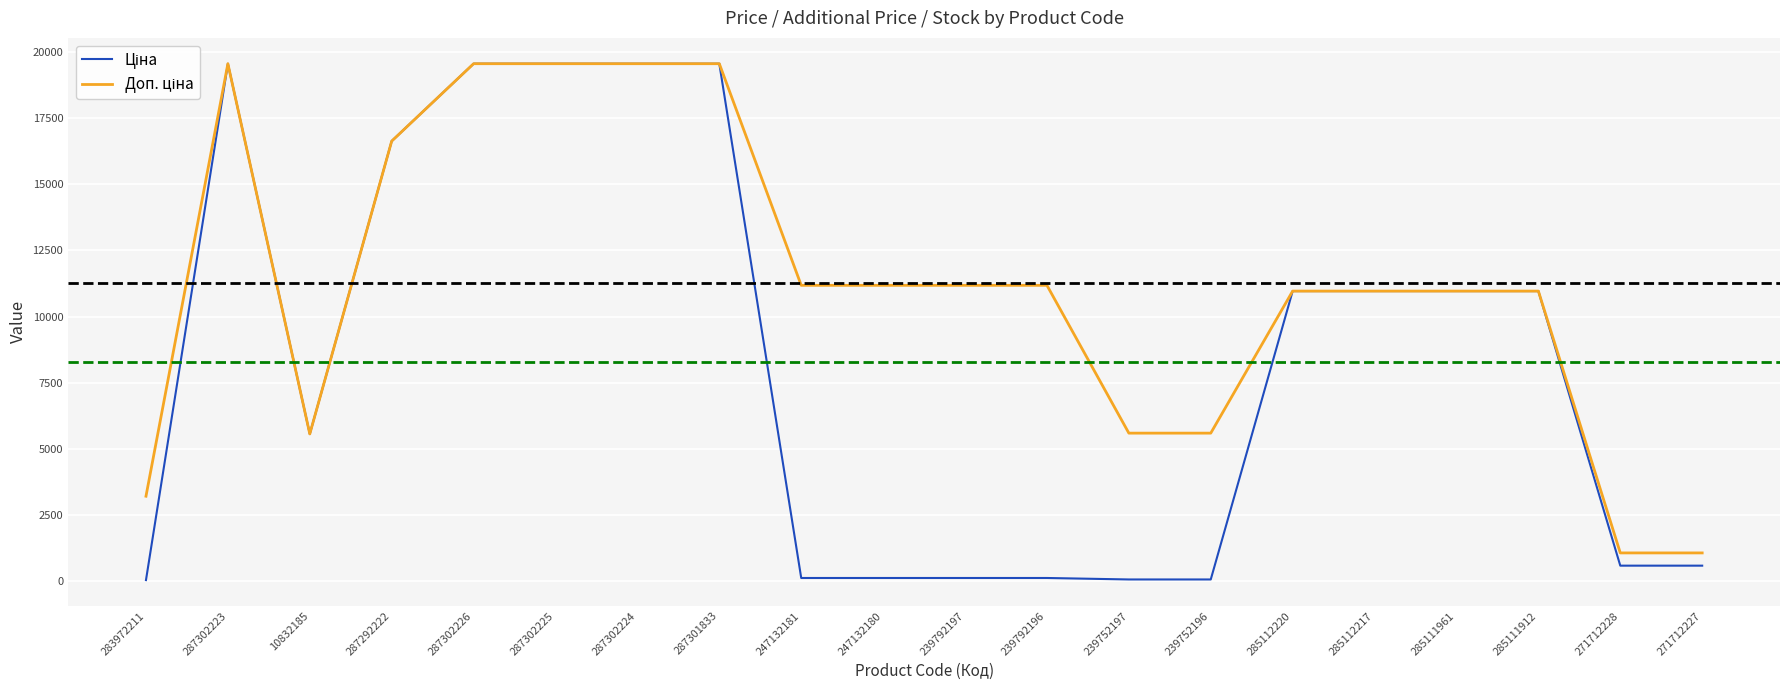

What is the total value across all series at 287302225?

39129.8